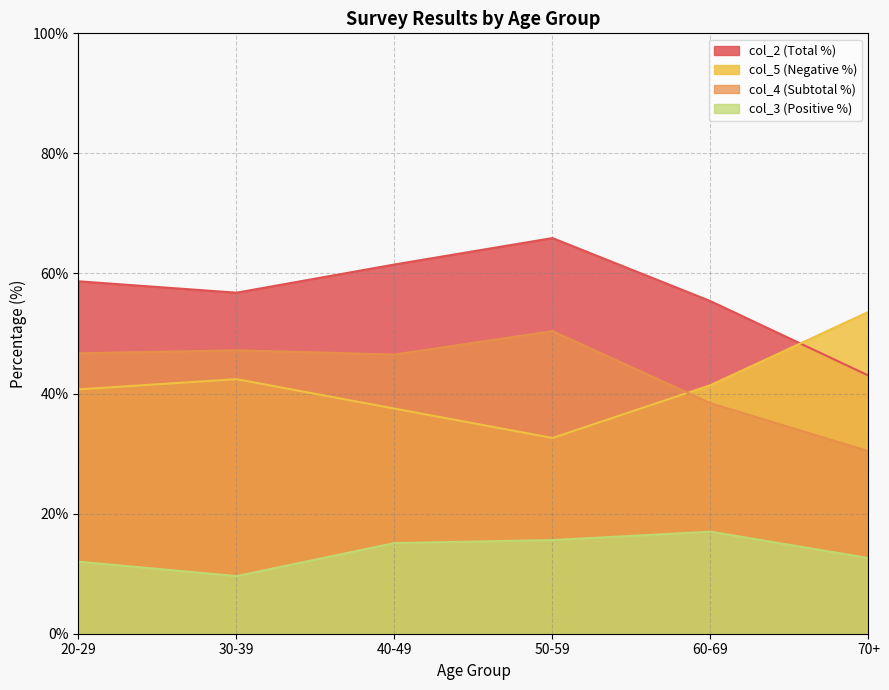

The col_5 (Negative %) series shows 79.6 at 70+. True or false?

False